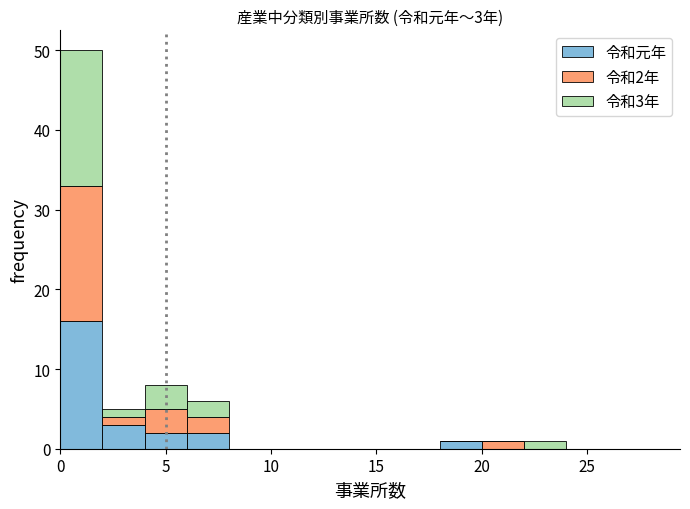

Which range on the x-axis has the tallest stacked bar (by total height)?

0 to 2